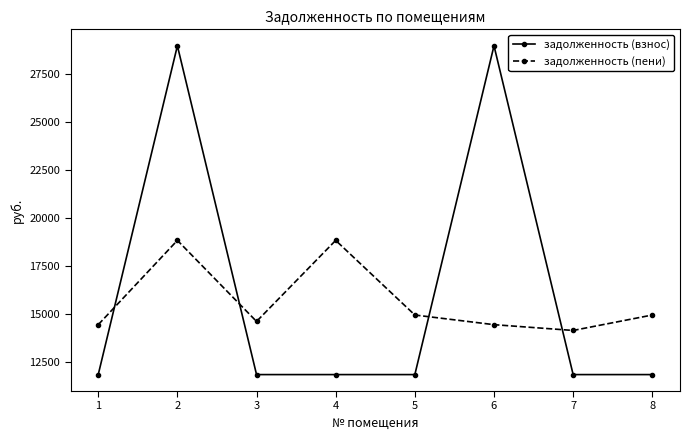

Where does the задолженность (пени) series first go above 14937?

2